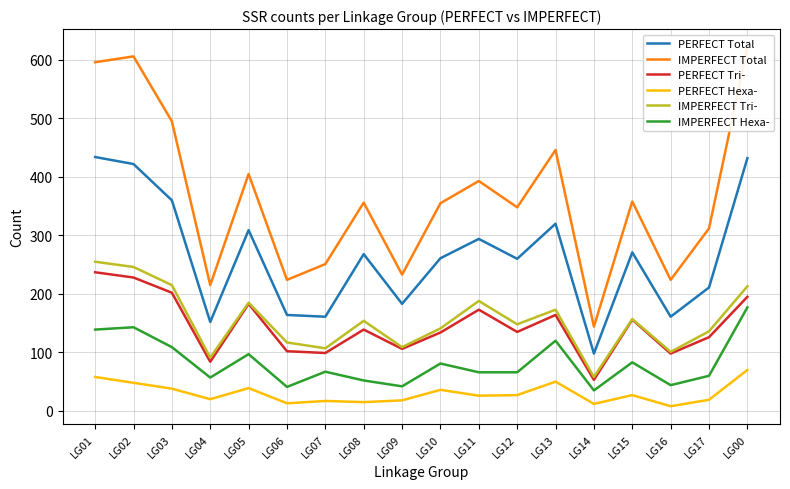

What is the label of the 10th point from the right?

LG09